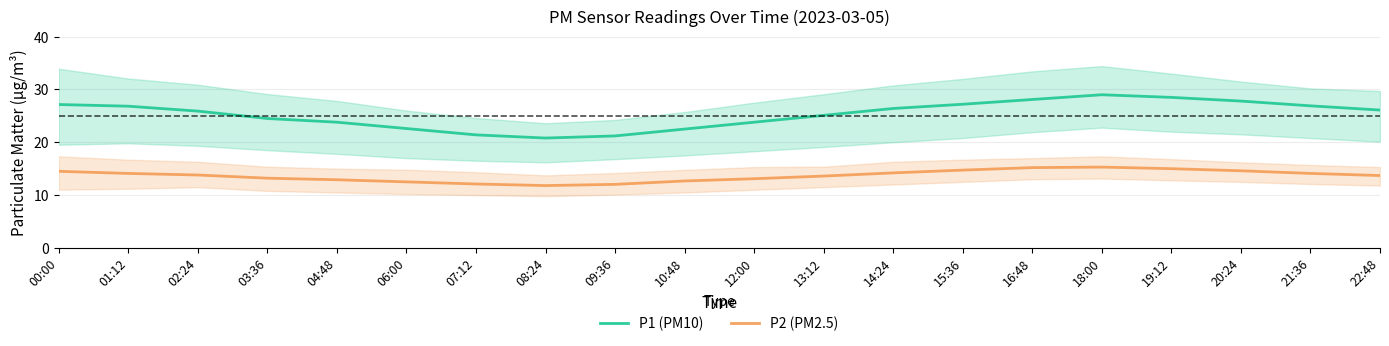

How many lines are shown in the chart?

2